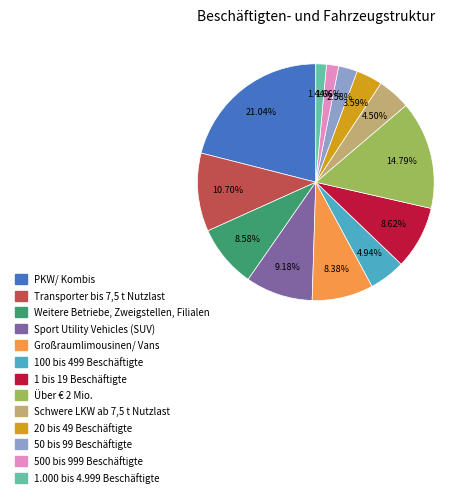

What is the ratio of the value at Über € 2 Mio. to the value at 1.000 bis 4.999 Beschäftigte?

10.3